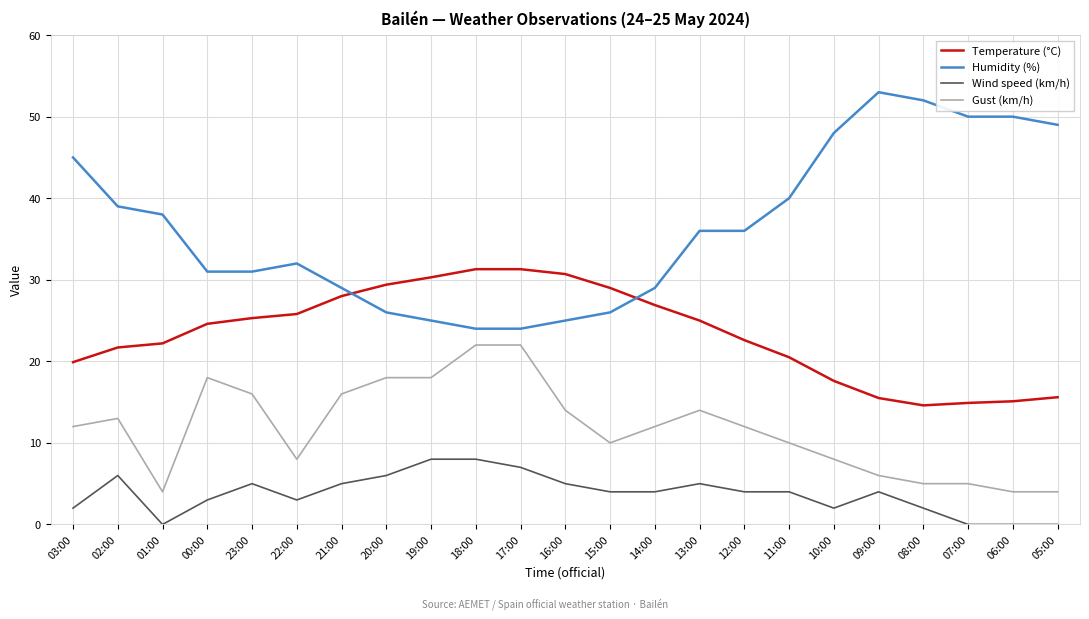

The value of Humidity (%) at 19:00 is 41.0. True or false?

False